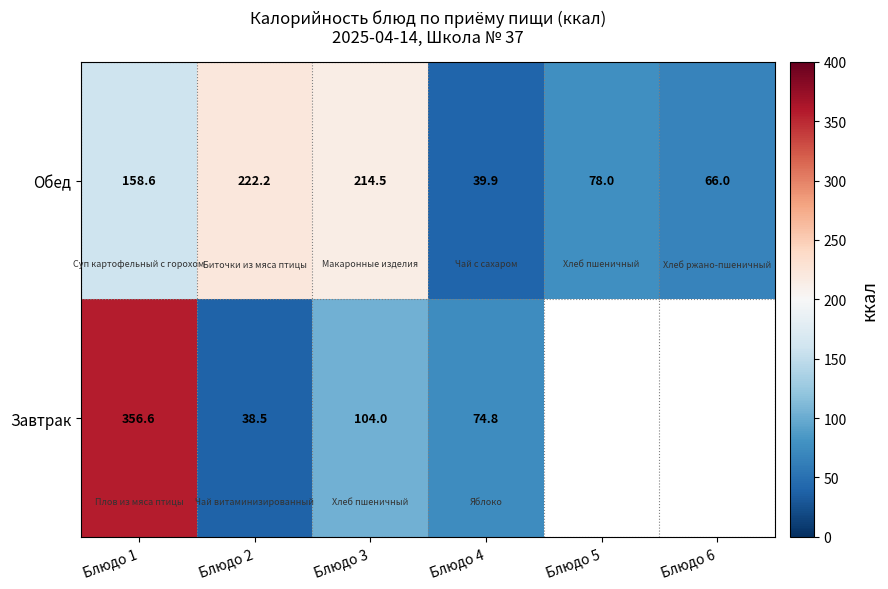

Read the Обед value at Блюдо 4.

39.9